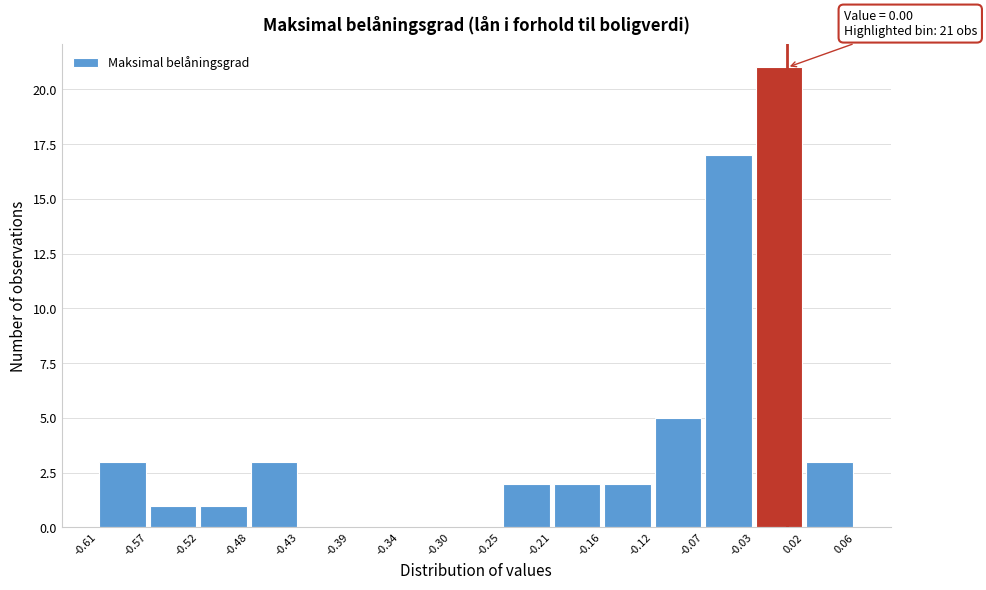

Which range on the x-axis has the tallest bar?

-0.03 to 0.02